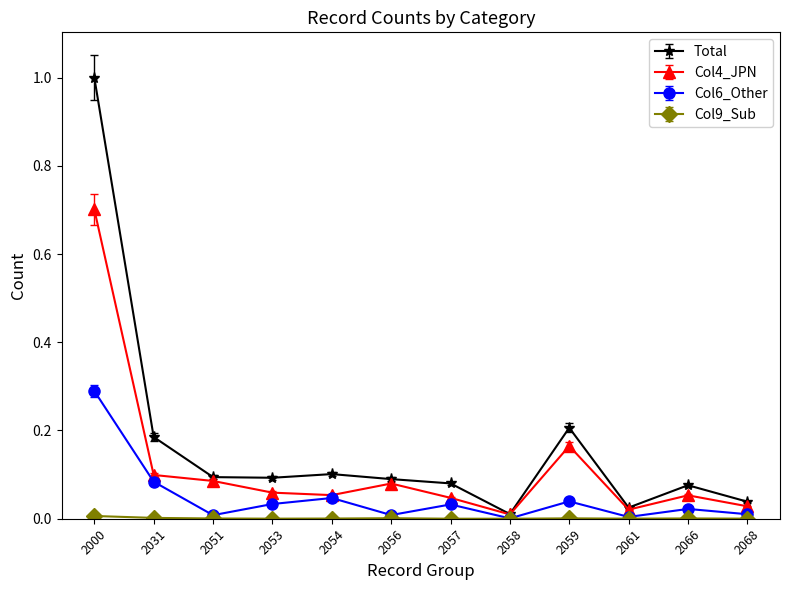

How many interior local peaks does the Col4_JPN series have?

3